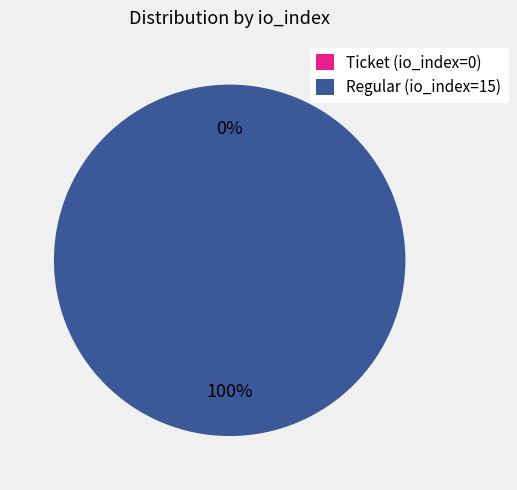

Between Regular (io_index=15) and Ticket (io_index=0), which is larger?

Regular (io_index=15)